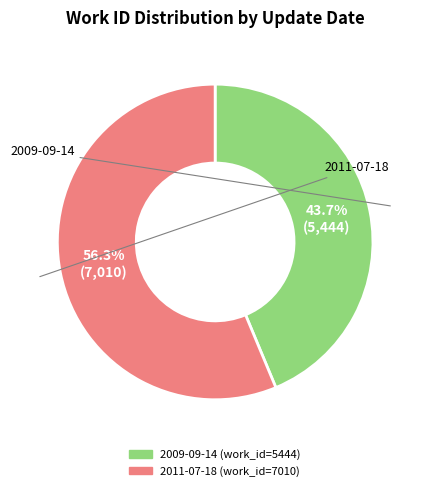

Is there any slice that represents more than half of the pie?

Yes